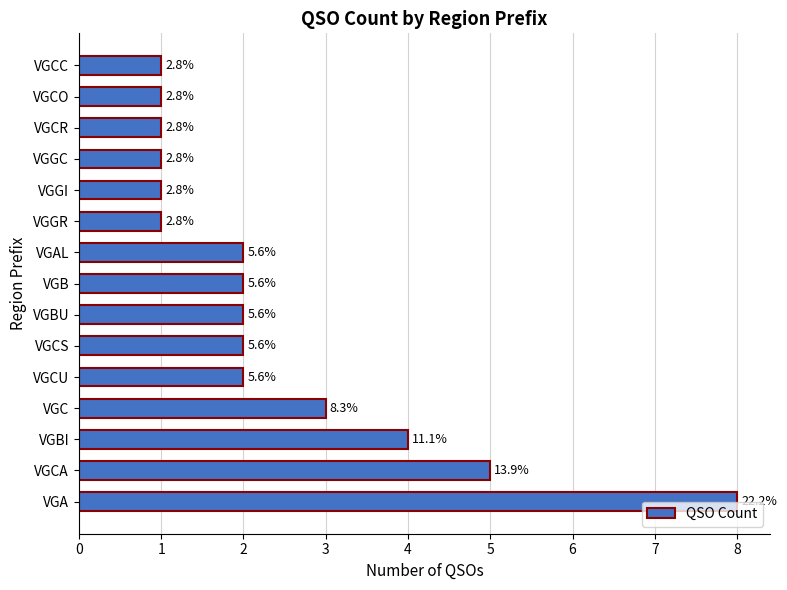

What is the smallest value displayed?

1